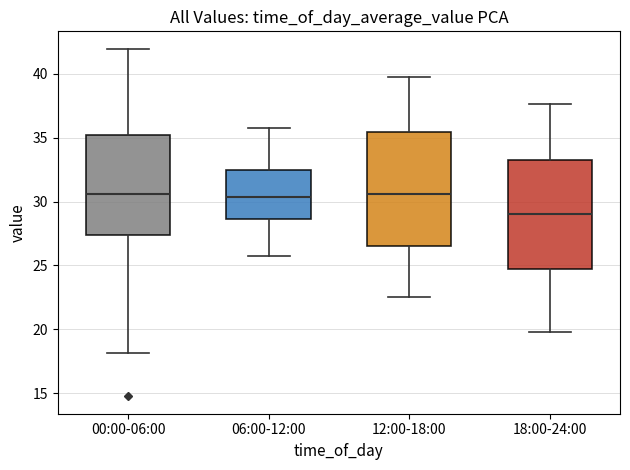

Reading left to right, transcribe this box plot: for each box, give where its median line is, the range the box spans, and where its two whiskers end, as read against the y-axis. The values are not printed on the chart, so give them approximately, as read against the axis.

00:00-06:00: median 30.5, box 27.5 to 35.5, whiskers 18.0 to 42.0
06:00-12:00: median 30.5, box 28.5 to 32.5, whiskers 26.0 to 36.0
12:00-18:00: median 30.5, box 26.5 to 35.5, whiskers 22.5 to 40.0
18:00-24:00: median 29.0, box 24.5 to 33.0, whiskers 20.0 to 37.5